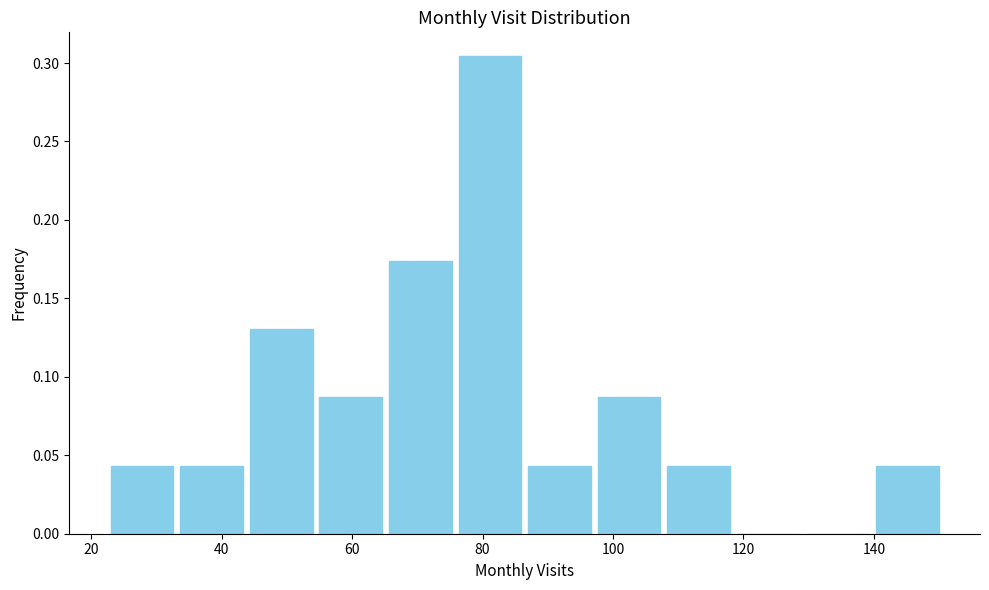

Over which range of the x-axis is the bar tallest?

76 to 88